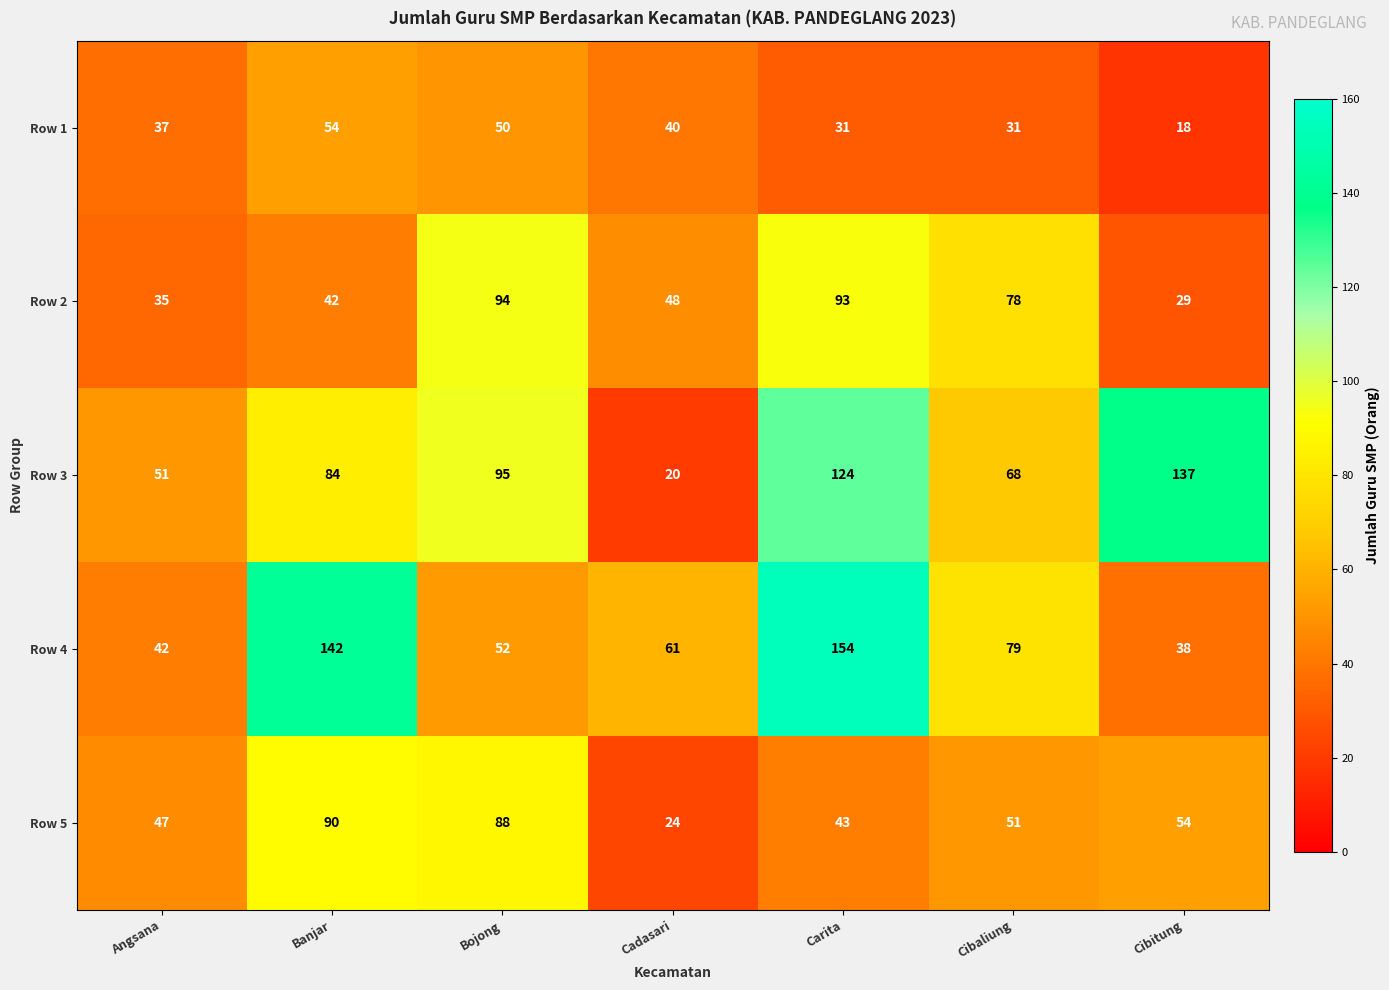

Rank the categories by Row 3 value from lowest to highest.

Cadasari, Angsana, Cibaliung, Banjar, Bojong, Carita, Cibitung